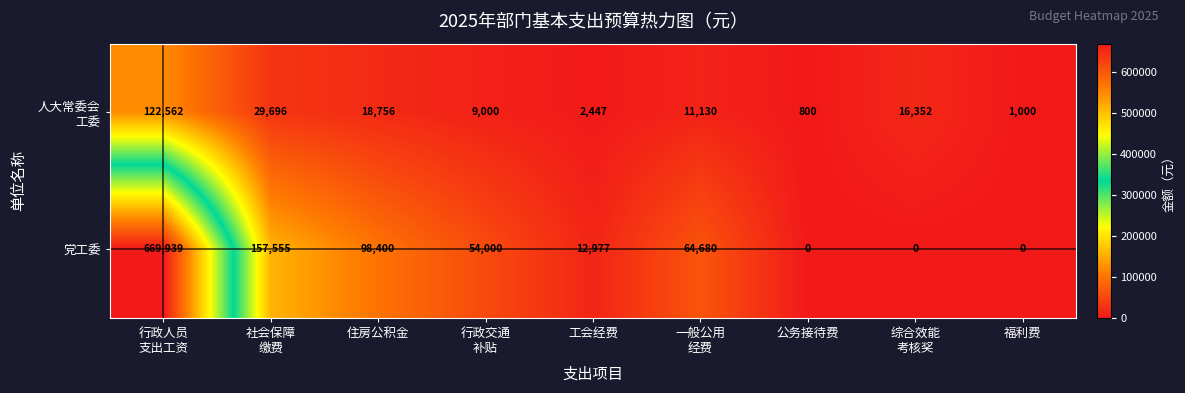

At which category is the sum across all series the highest?

行政人员
支出工资